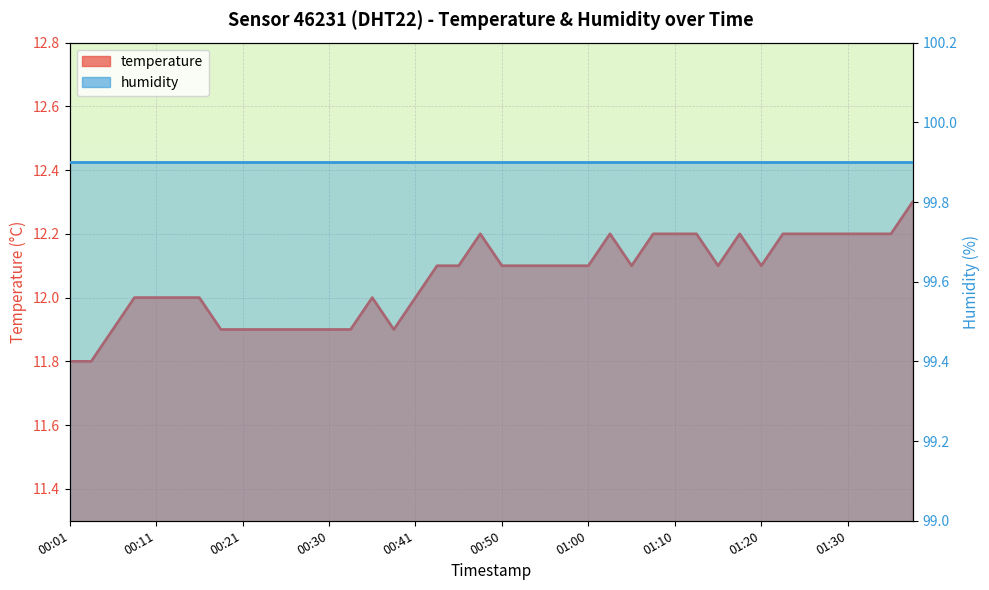

Where does the data first go above 12?

00:43